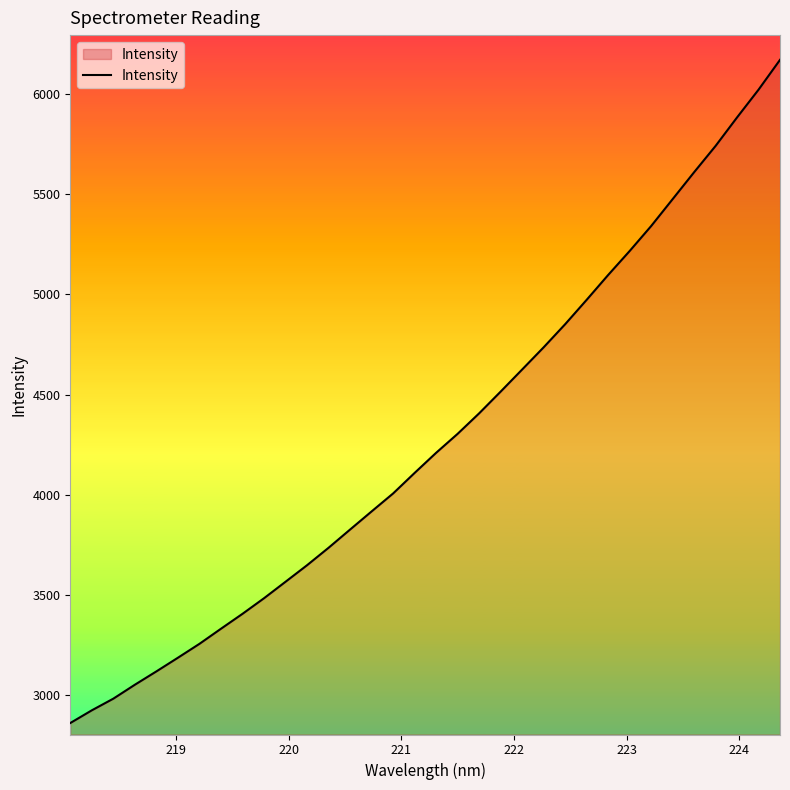

What is the difference between the maximum and minimum values?

3308.1